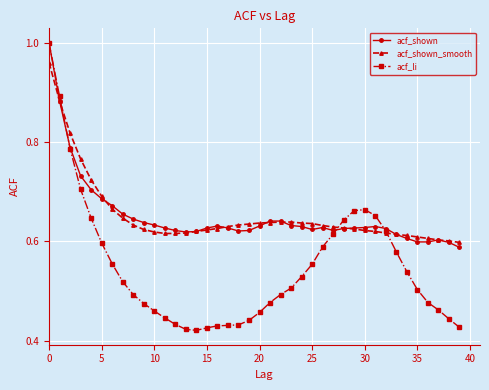

Which series has the largest range (max minus min)?

acf_li